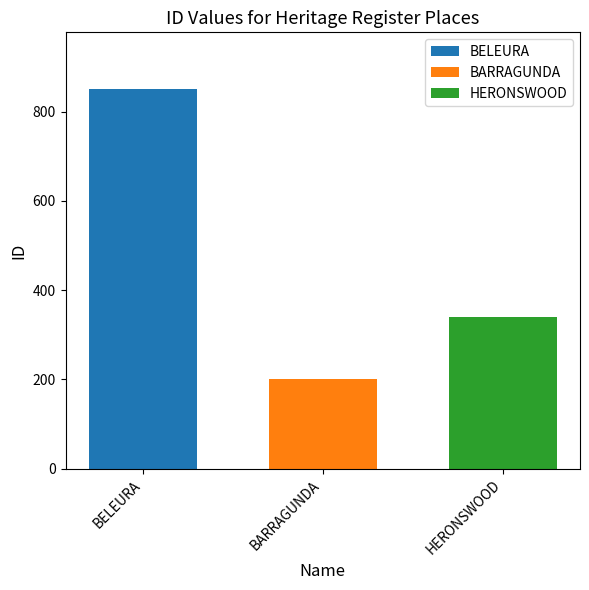

Rank the categories by value from highest to lowest.

BELEURA, HERONSWOOD, BARRAGUNDA